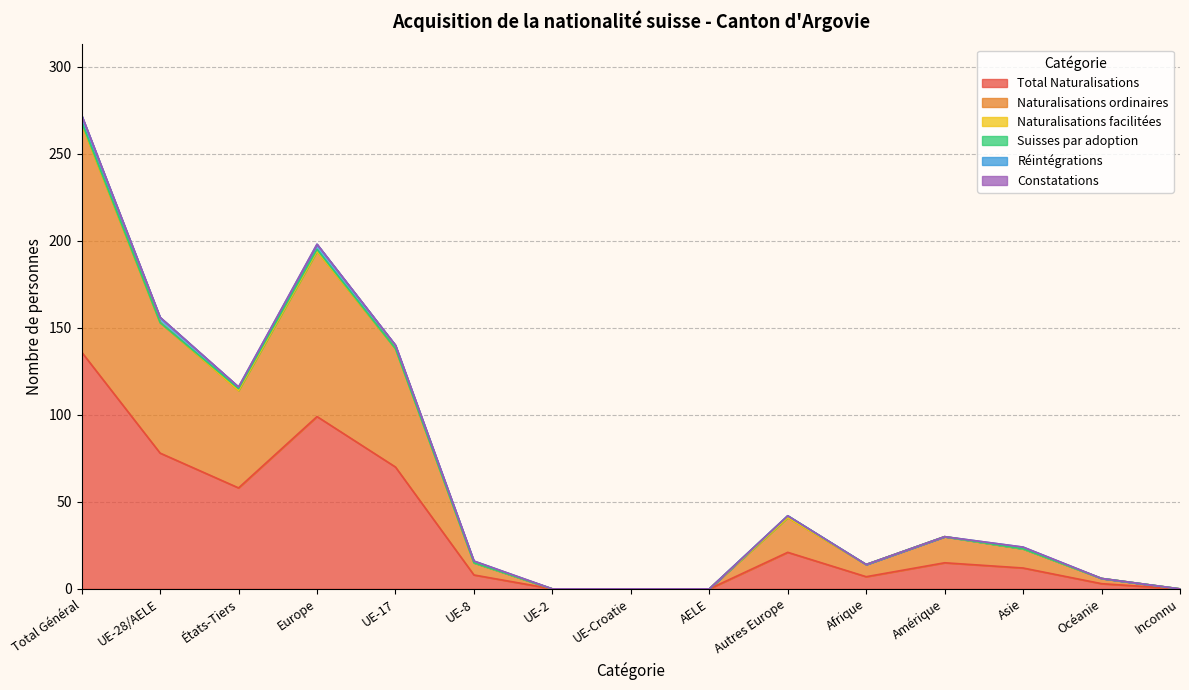

True or false: Réintégrations has more than 1 points higher than both neighbors.

True